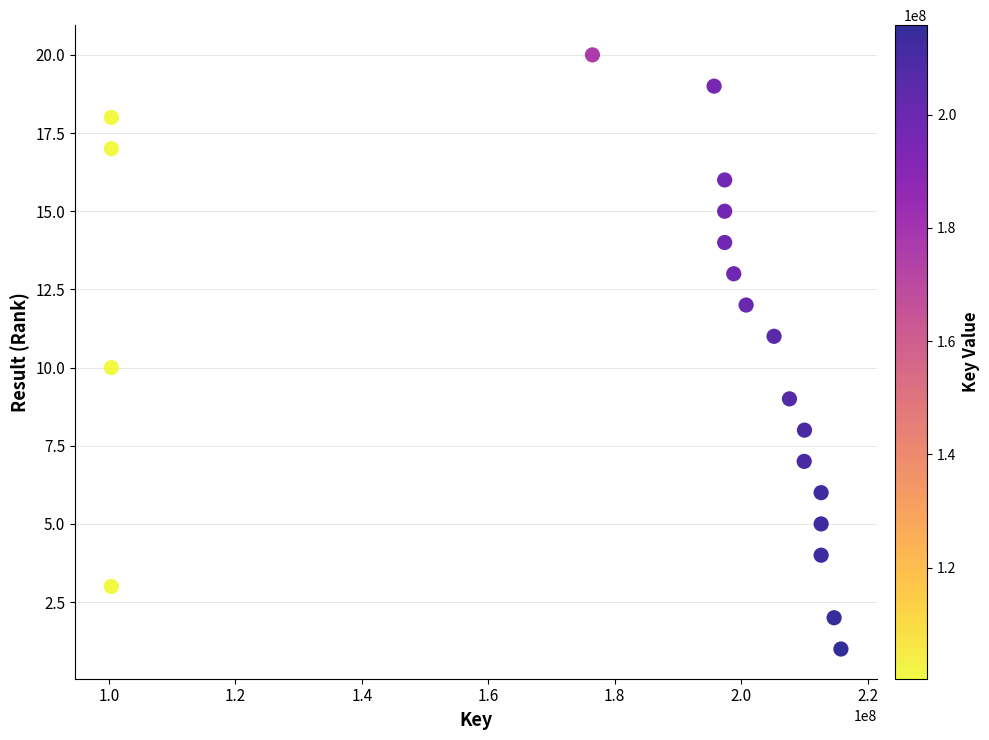

What is the range of X values (max minus min)?

115368869